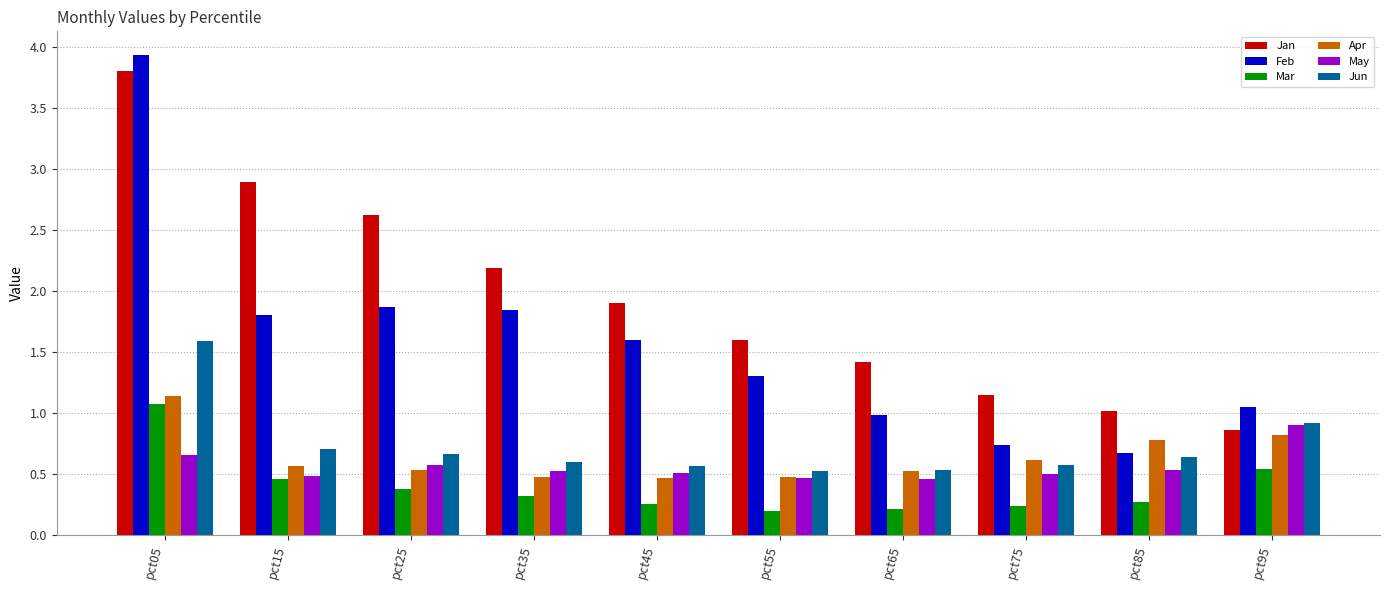

What is the sum of all Feb values?

15.8